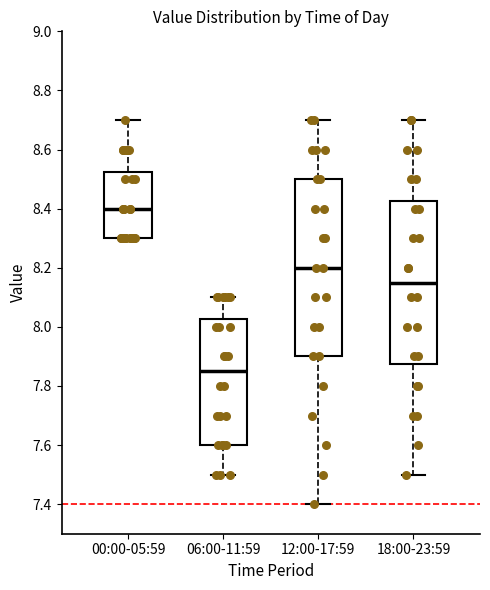

Reading left to right, transcribe this box plot: for each box, give where its median line is, the range the box spans, and where its two whiskers end, as read against the y-axis. The values are not printed on the chart, so give them approximately, as read against the axis.

00:00-05:59: median 8.40, box 8.30 to 8.52, whiskers 8.30 to 8.70
06:00-11:59: median 7.86, box 7.60 to 8.02, whiskers 7.50 to 8.10
12:00-17:59: median 8.20, box 7.90 to 8.50, whiskers 7.40 to 8.70
18:00-23:59: median 8.16, box 7.88 to 8.42, whiskers 7.50 to 8.70